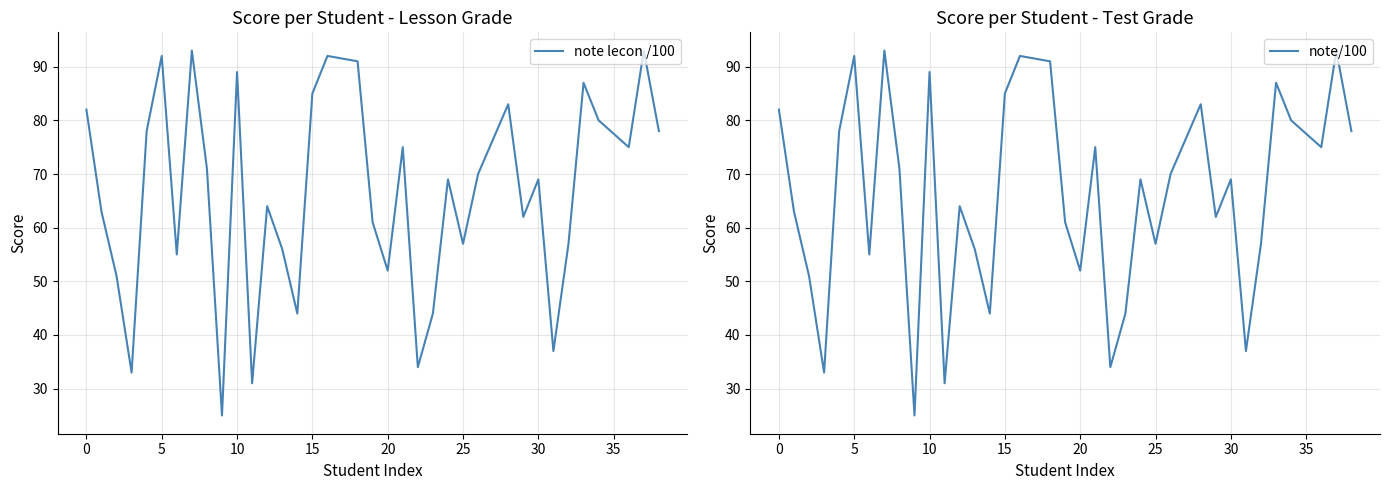

What is the maximum value for note lecon /100?

93